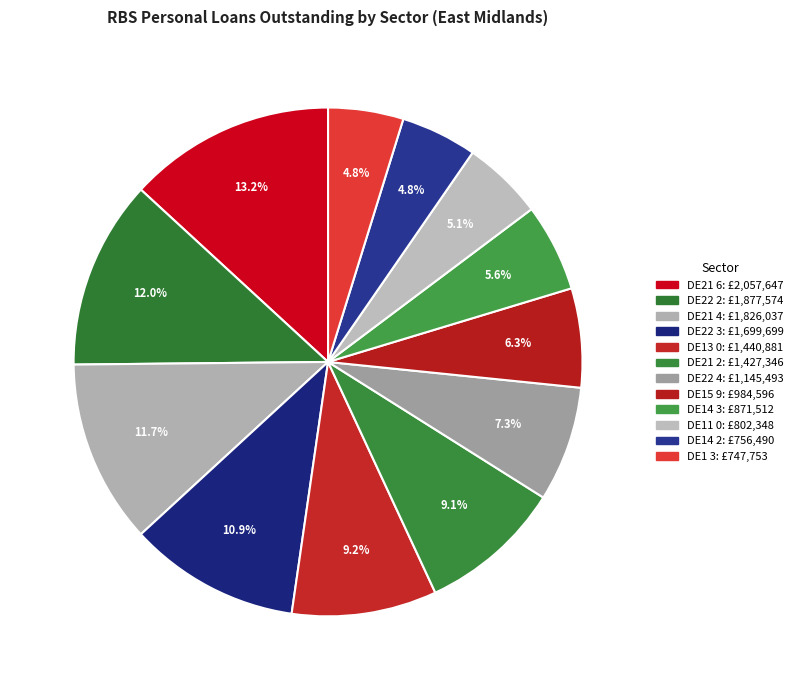

Is DE22 4 the majority of the pie?

No